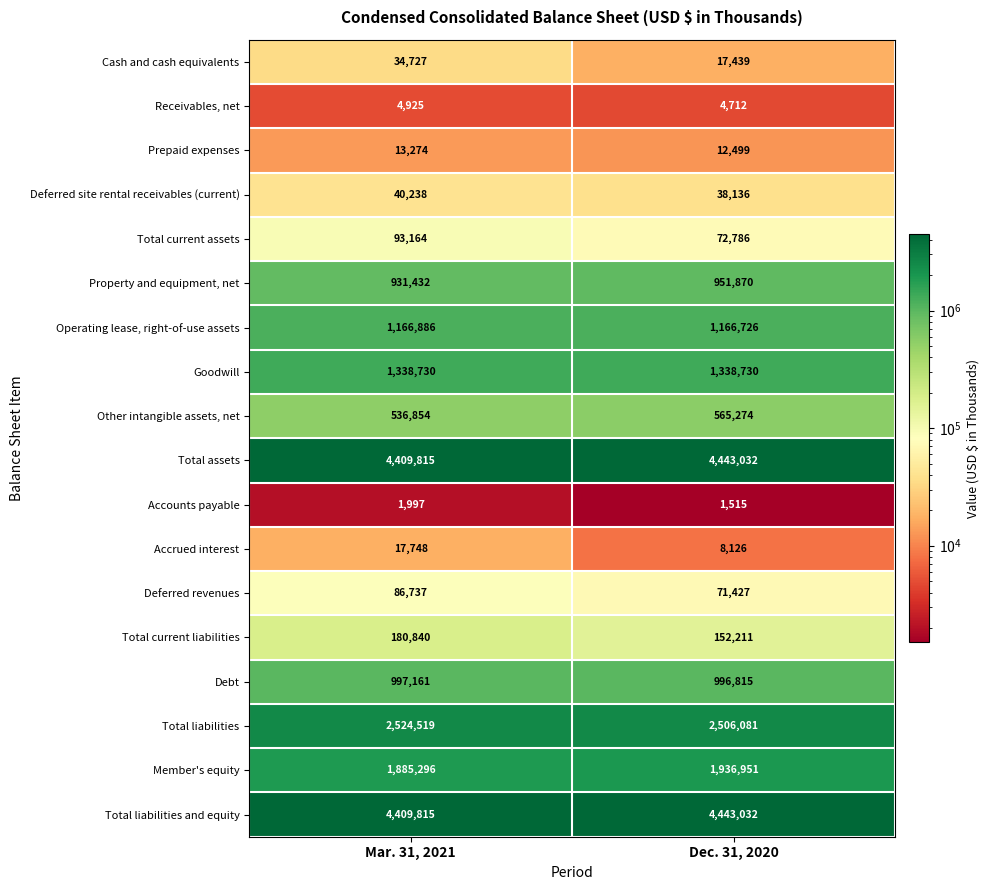

What is the maximum value shown in the chart?

4443032